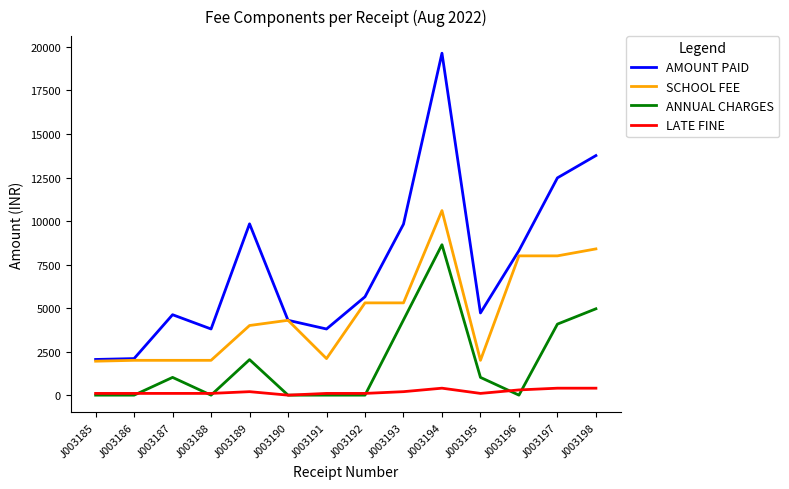

How many lines are shown in the chart?

4